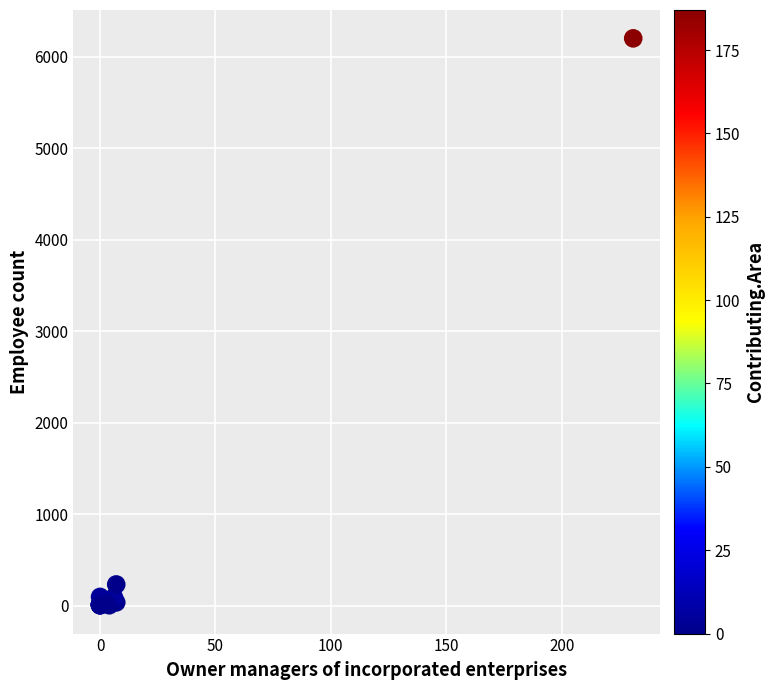

What Y value in the scatter plot is closest to 3101?

231